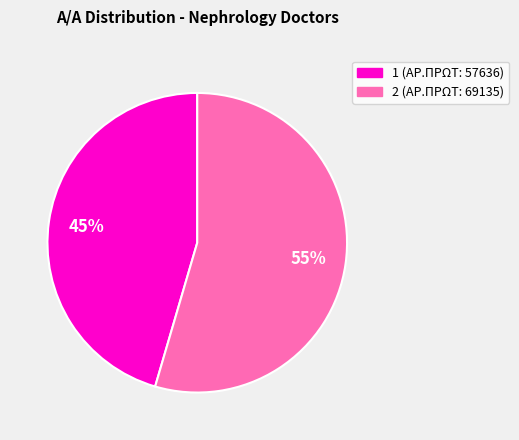

Is it true that 1 is 54% of the pie?

False